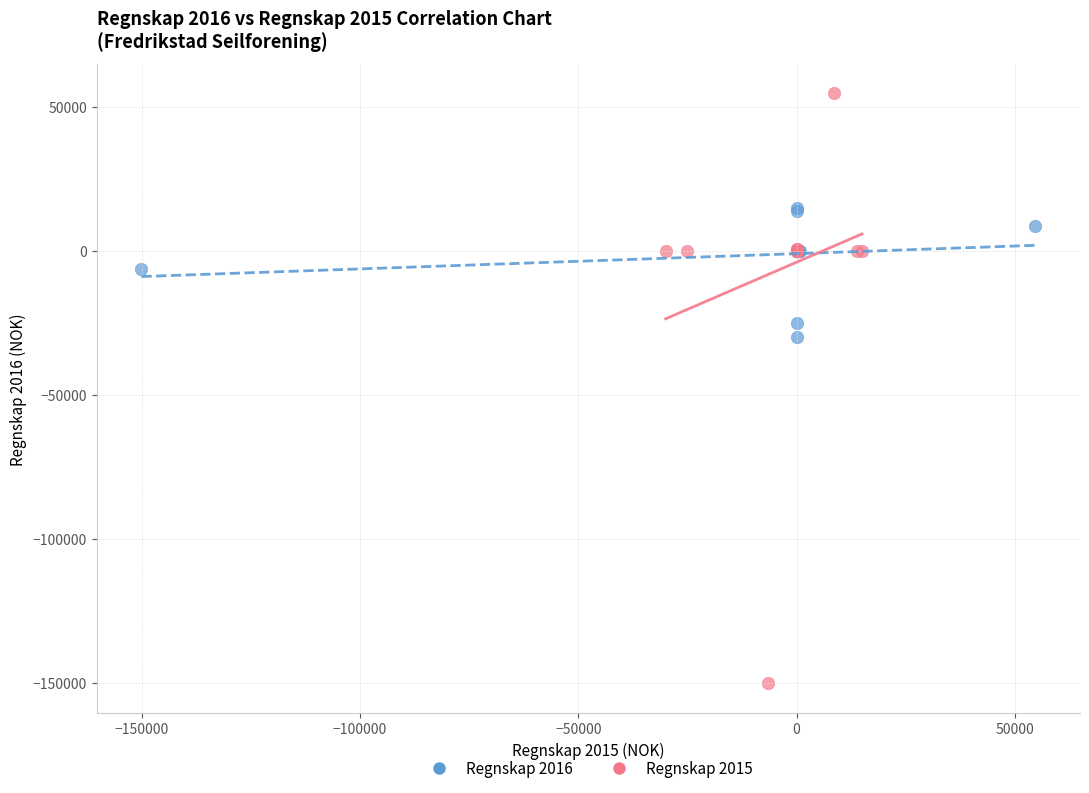

Which series has the largest Y range (max minus min)?

Regnskap 2015